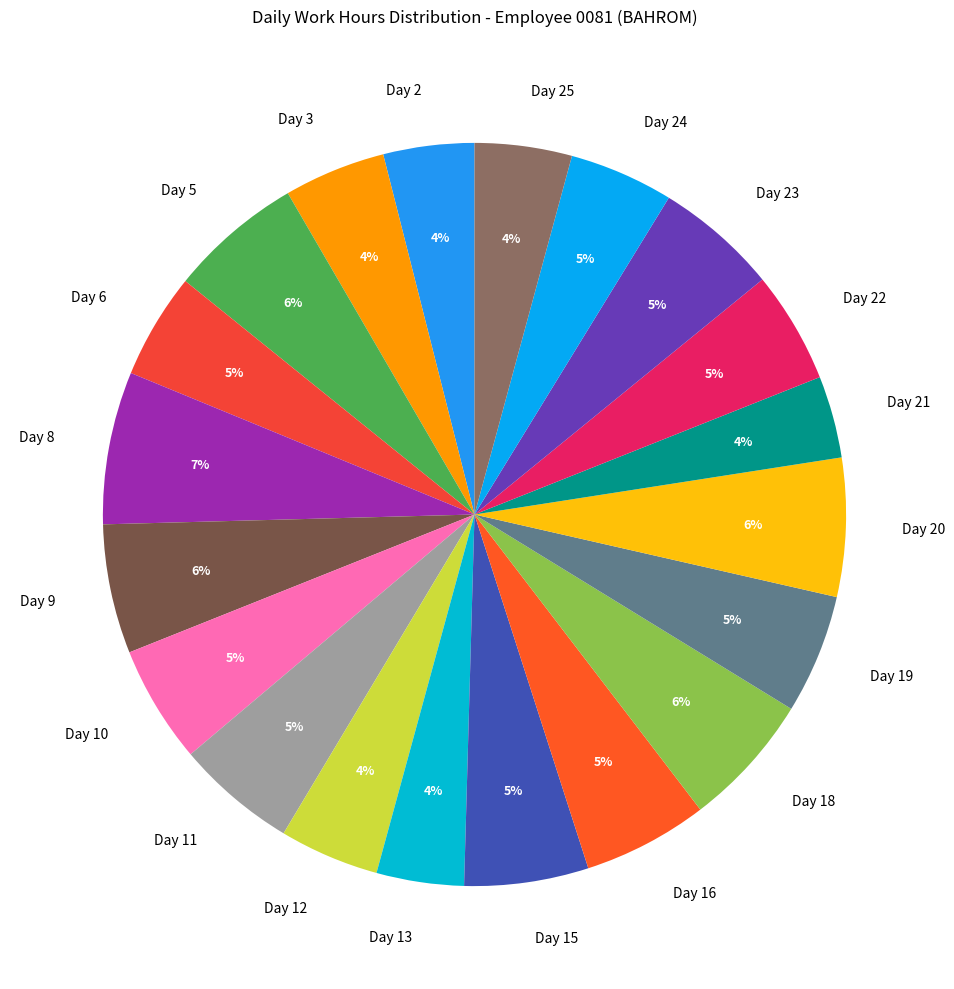

Between Day 11 and Day 5, which is larger?

Day 5